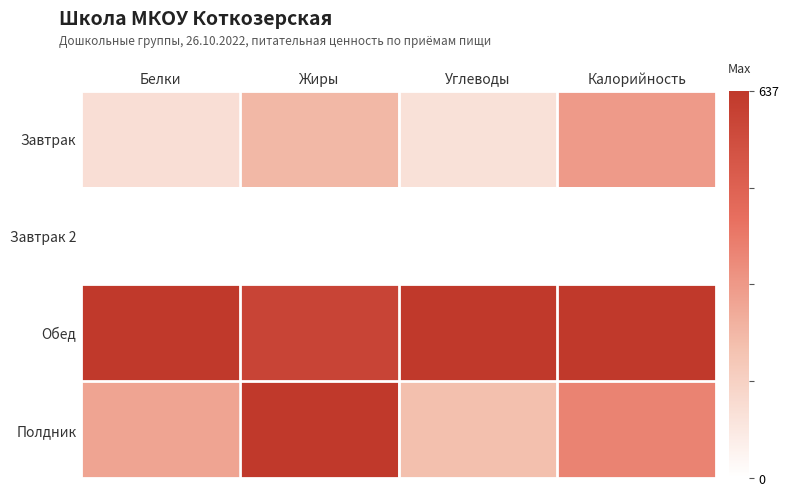

Rank the series by their average value, from highest to lowest.

Обед, Полдник, Завтрак, Завтрак 2